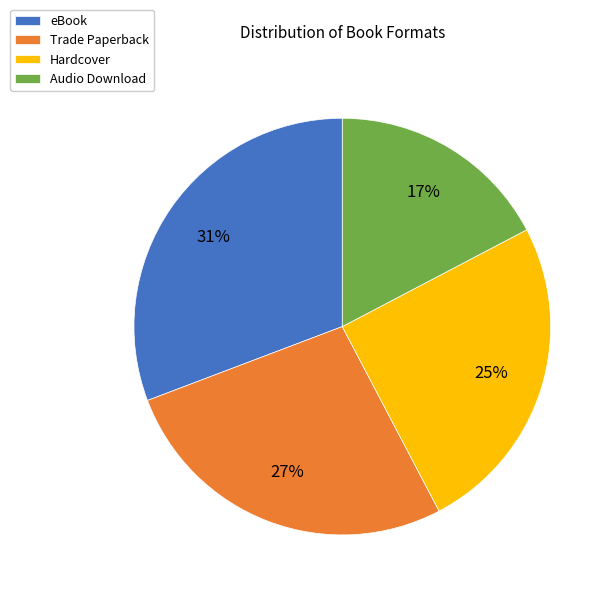

Count the number of slices in the pie.

4